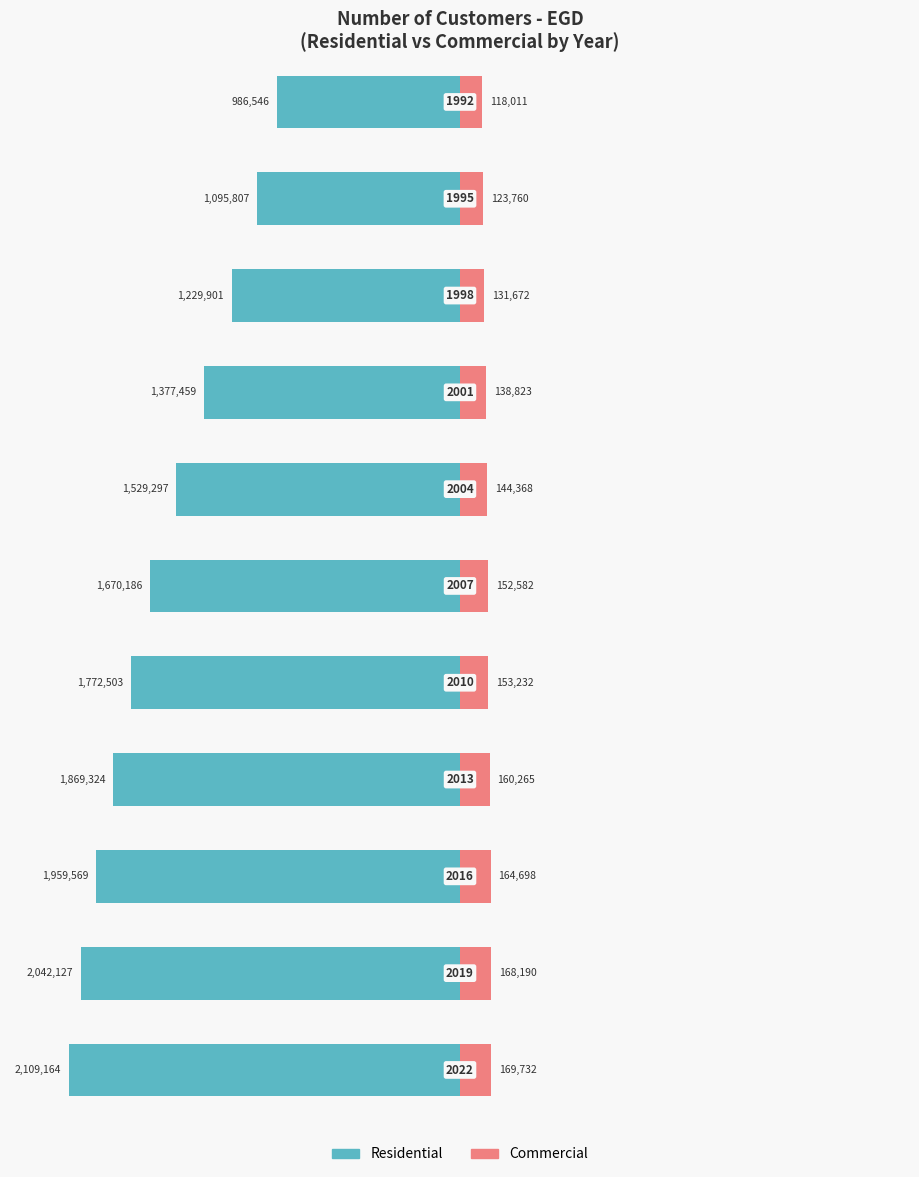

The value of Commercial at 1998 is 186883. True or false?

False